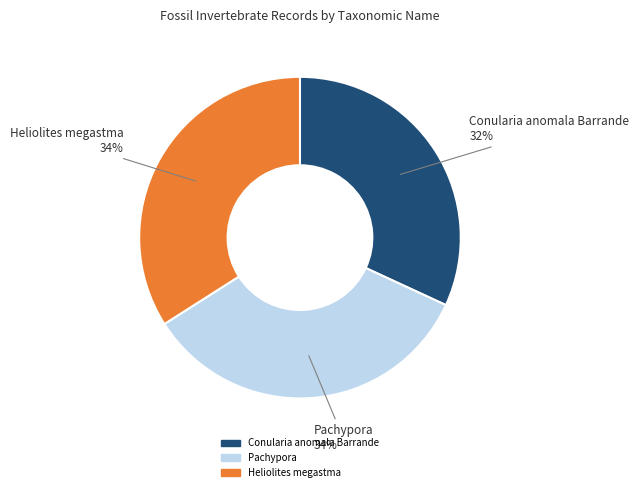

Does any single category account for the majority?

No